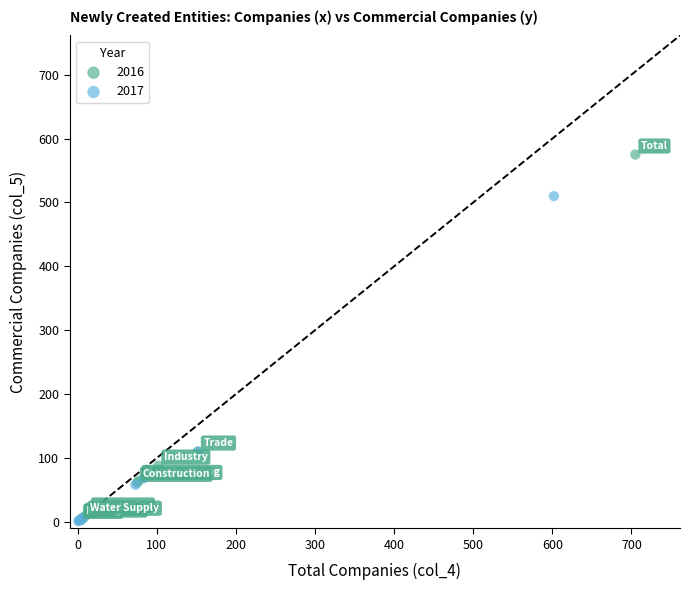

Which series reaches the maximum Y coordinate?

2016